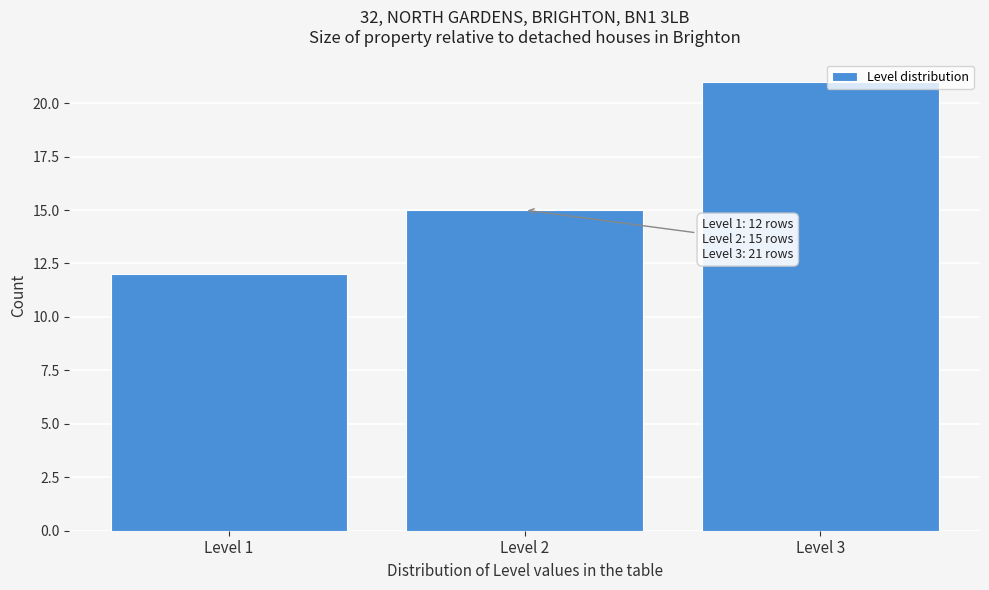

Reading right to left, what are all the values shown in this chart?

21	15	12